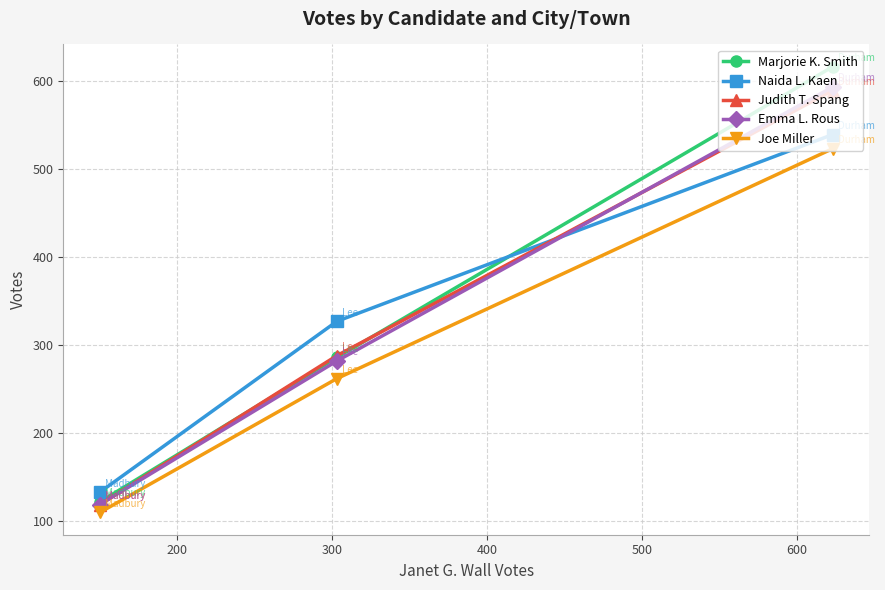

At how many categories does at least one series exceed 231?

2